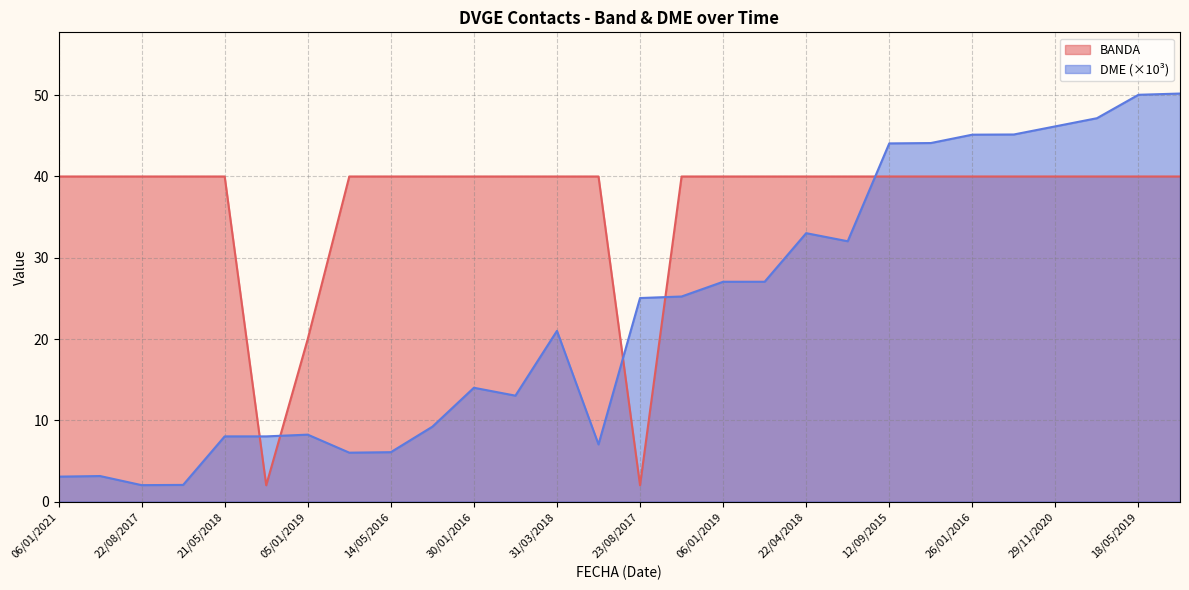

How many lines are shown in the chart?

2